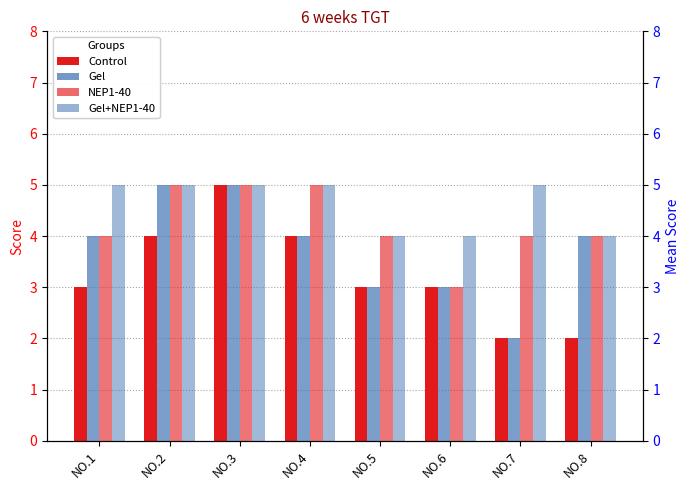

What are all the series names shown in the legend?

Control, Gel, NEP1-40, Gel+NEP1-40